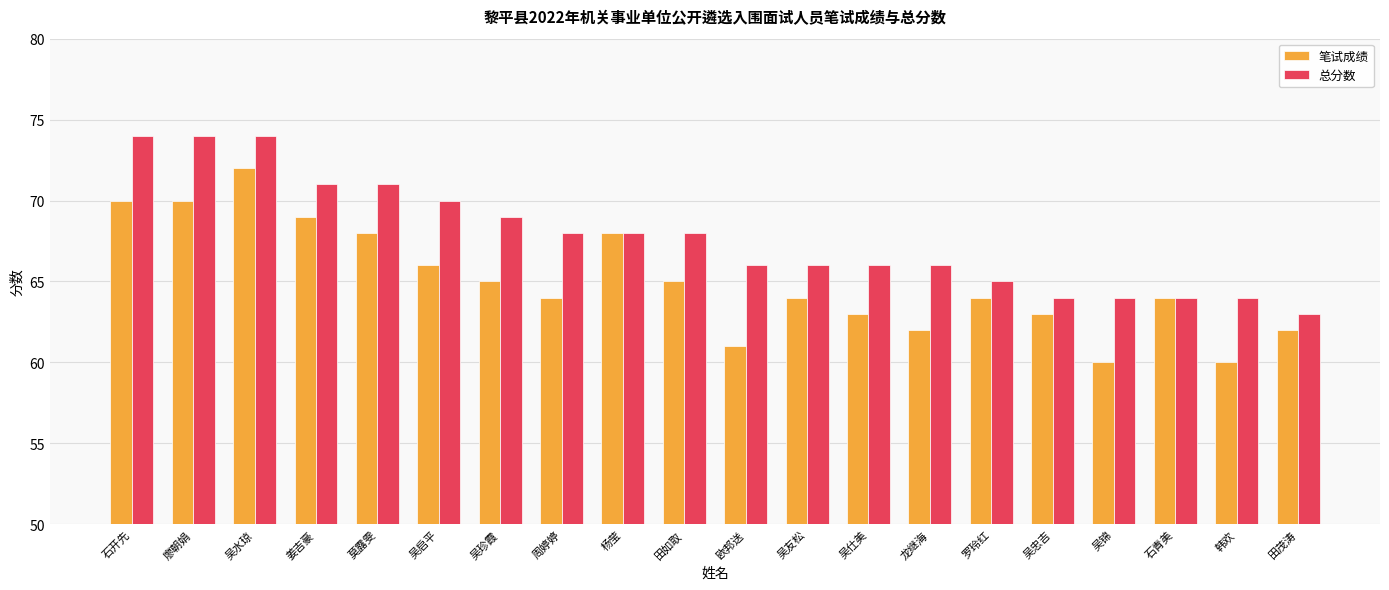

Reading right to left, what are all the values shown in this chart?

笔试成绩: 田茂涛=62	韩欢=60	石青美=64	吴锦=60	吴忠吉=63	罗玲红=64	龙继海=62	吴仕美=63	吴友松=64	欧邦送=61	田如取=65	杨莹=68	周婷婷=64	吴珍霞=65	吴启平=66	莫露雯=68	姜吉豪=69	吴水琼=72	廖朝娟=70	石开先=70
总分数: 田茂涛=63	韩欢=64	石青美=64	吴锦=64	吴忠吉=64	罗玲红=65	龙继海=66	吴仕美=66	吴友松=66	欧邦送=66	田如取=68	杨莹=68	周婷婷=68	吴珍霞=69	吴启平=70	莫露雯=71	姜吉豪=71	吴水琼=74	廖朝娟=74	石开先=74